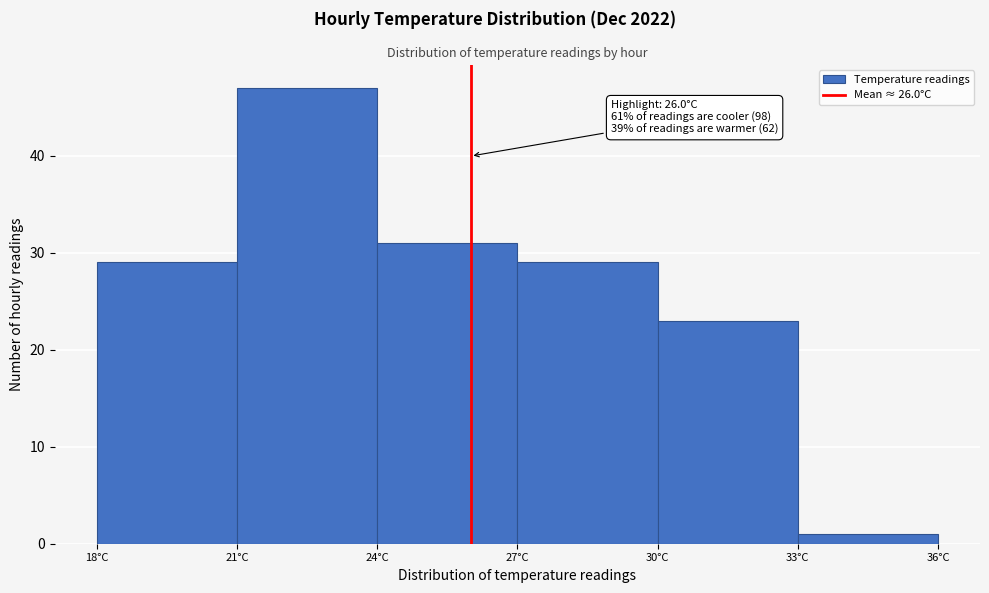

Which range on the x-axis has the tallest bar?

21 to 24